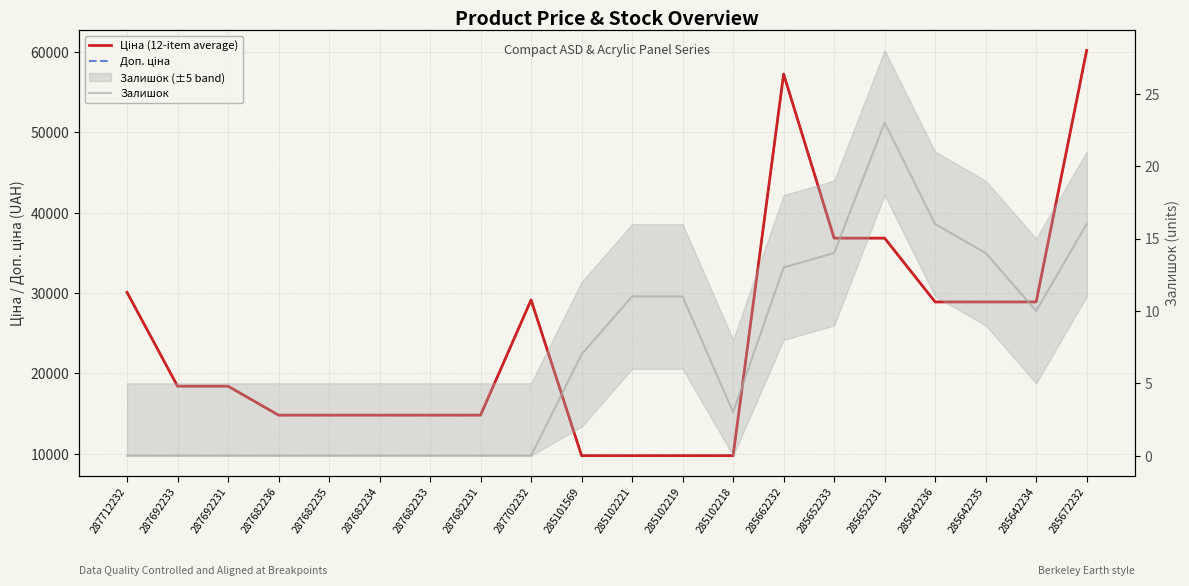

True or false: Залишок and Ціна (12-item average) intersect in this chart.

False